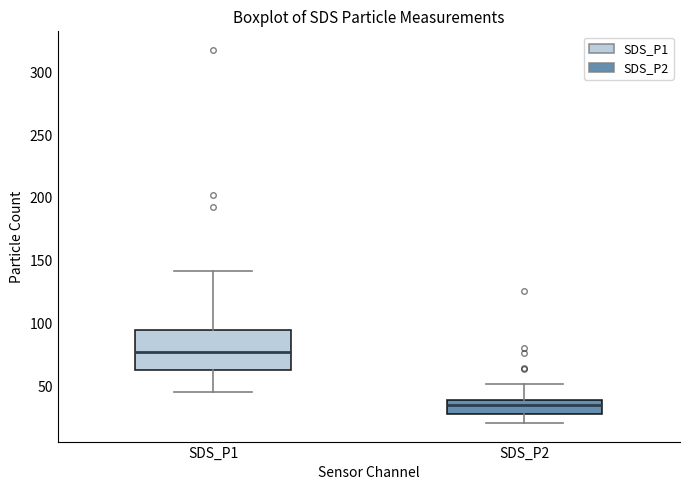

Reading left to right, transcribe this box plot: for each box, give where its median line is, the range the box spans, and where its two whiskers end, as read against the y-axis. The values are not printed on the chart, so give them approximately, as read against the axis.

SDS_P1: median 80, box 65 to 95, whiskers 45 to 140
SDS_P2: median 35, box 30 to 40, whiskers 20 to 50